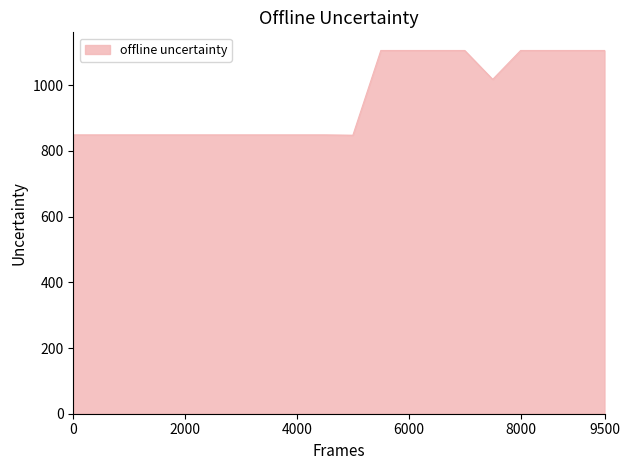

What is the maximum value shown in the chart?

1106